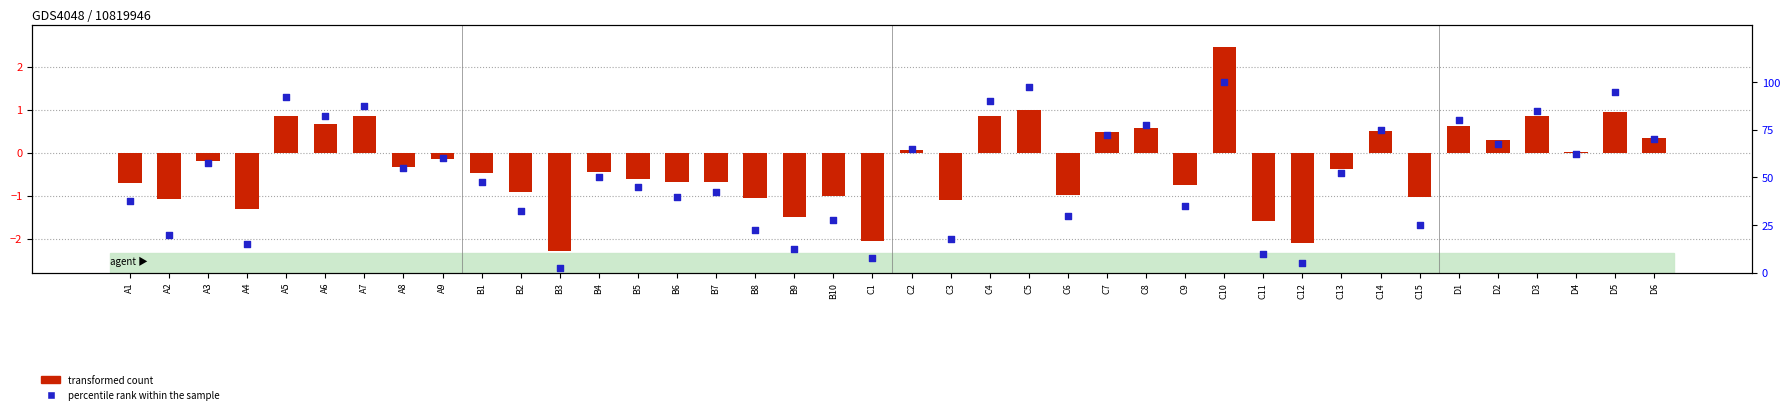

At which category is the sum across all series the highest?

C10